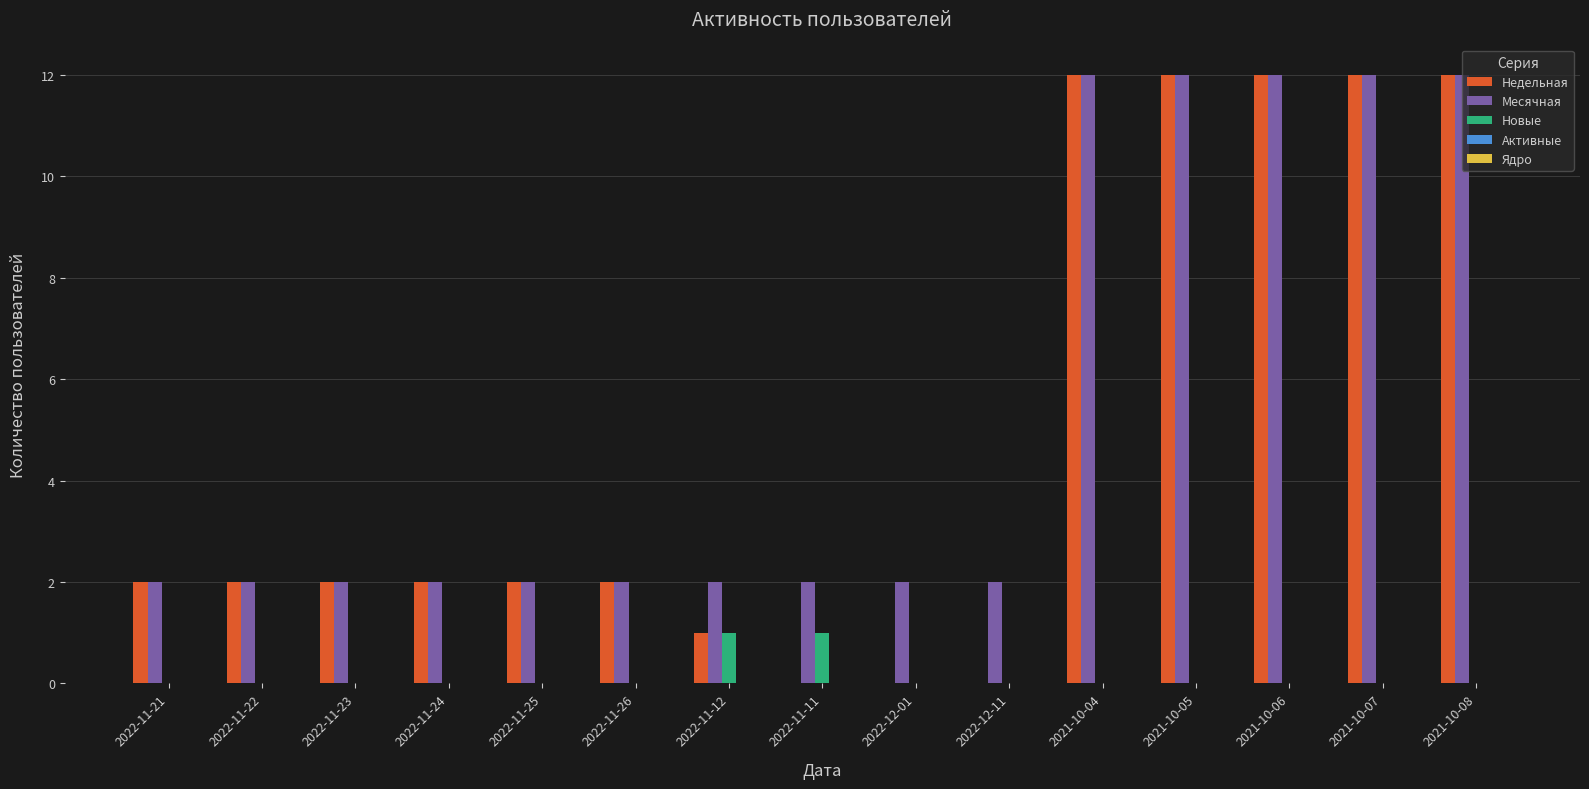

The Новые series shows 0 at 2021-10-04. True or false?

True